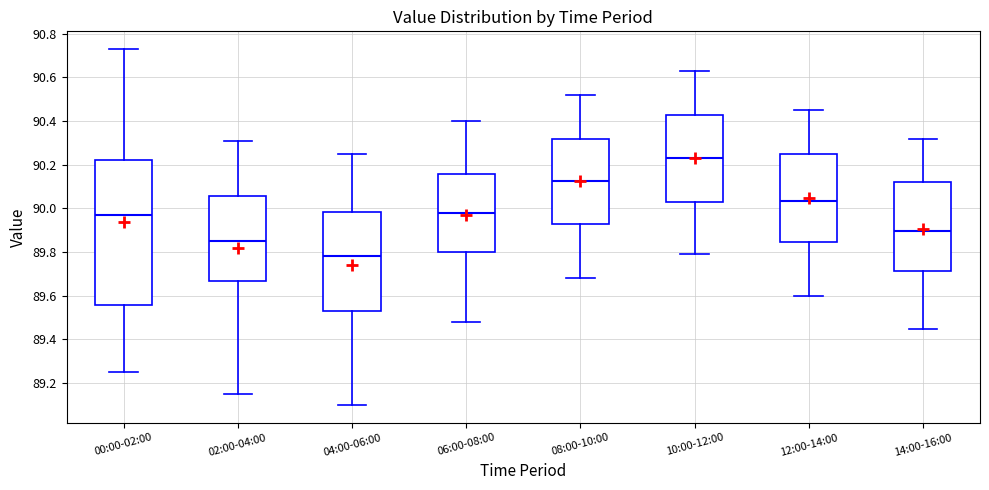

Which box has the lowest median line?

04:00-06:00